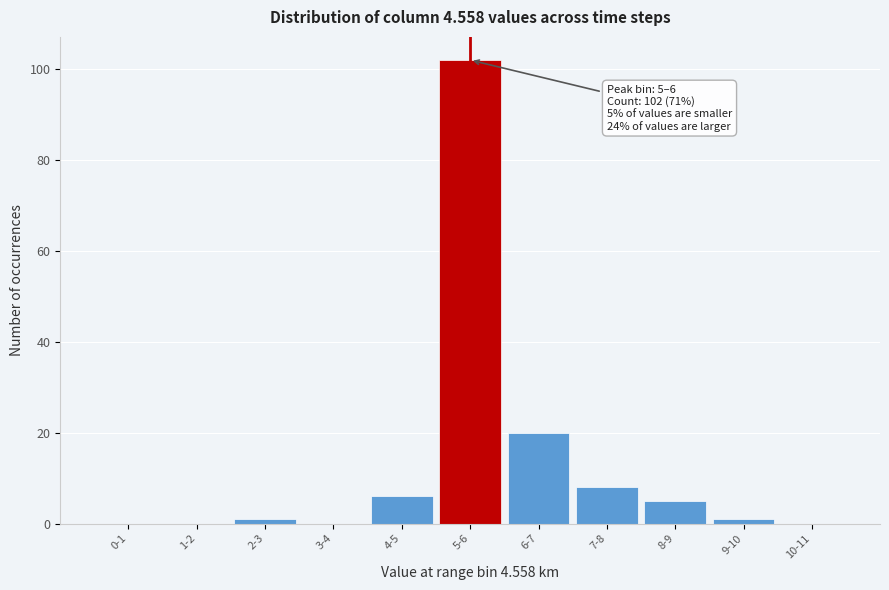

Reading left to right, extract all data points from this chart.

0-1=0	1-2=0	2-3=1	3-4=0	4-5=6	5-6=102	6-7=20	7-8=8	8-9=5	9-10=1	10-11=0